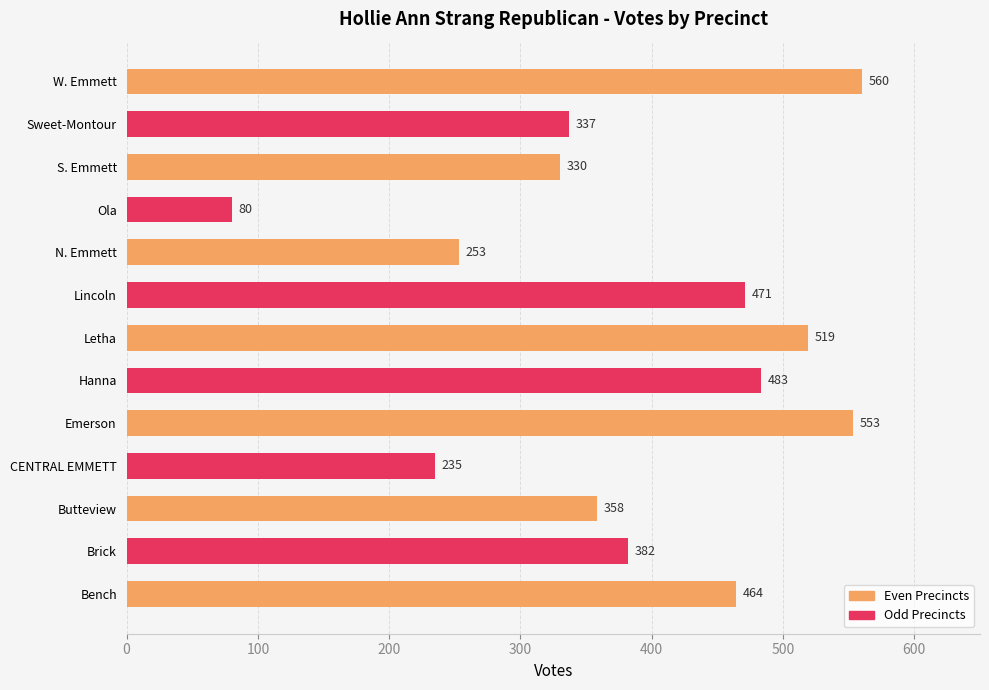

What is the change in value from Butteview to CENTRAL EMMETT?

-123